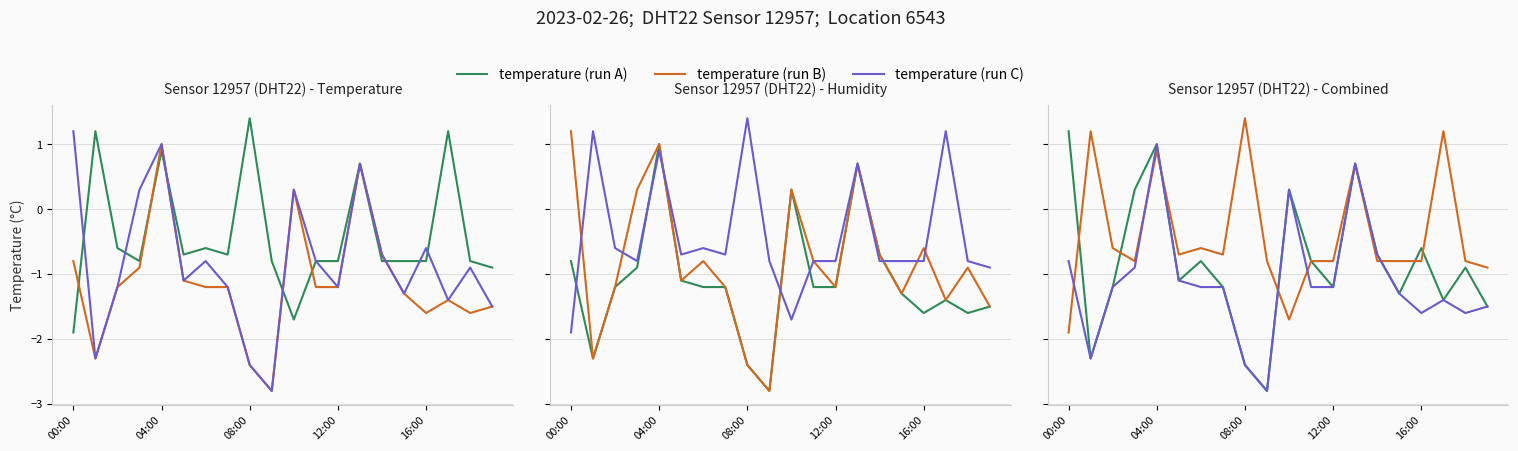

Rank the series by their average value, from lowest to highest.

temperature (run C), temperature (run A), temperature (run B)